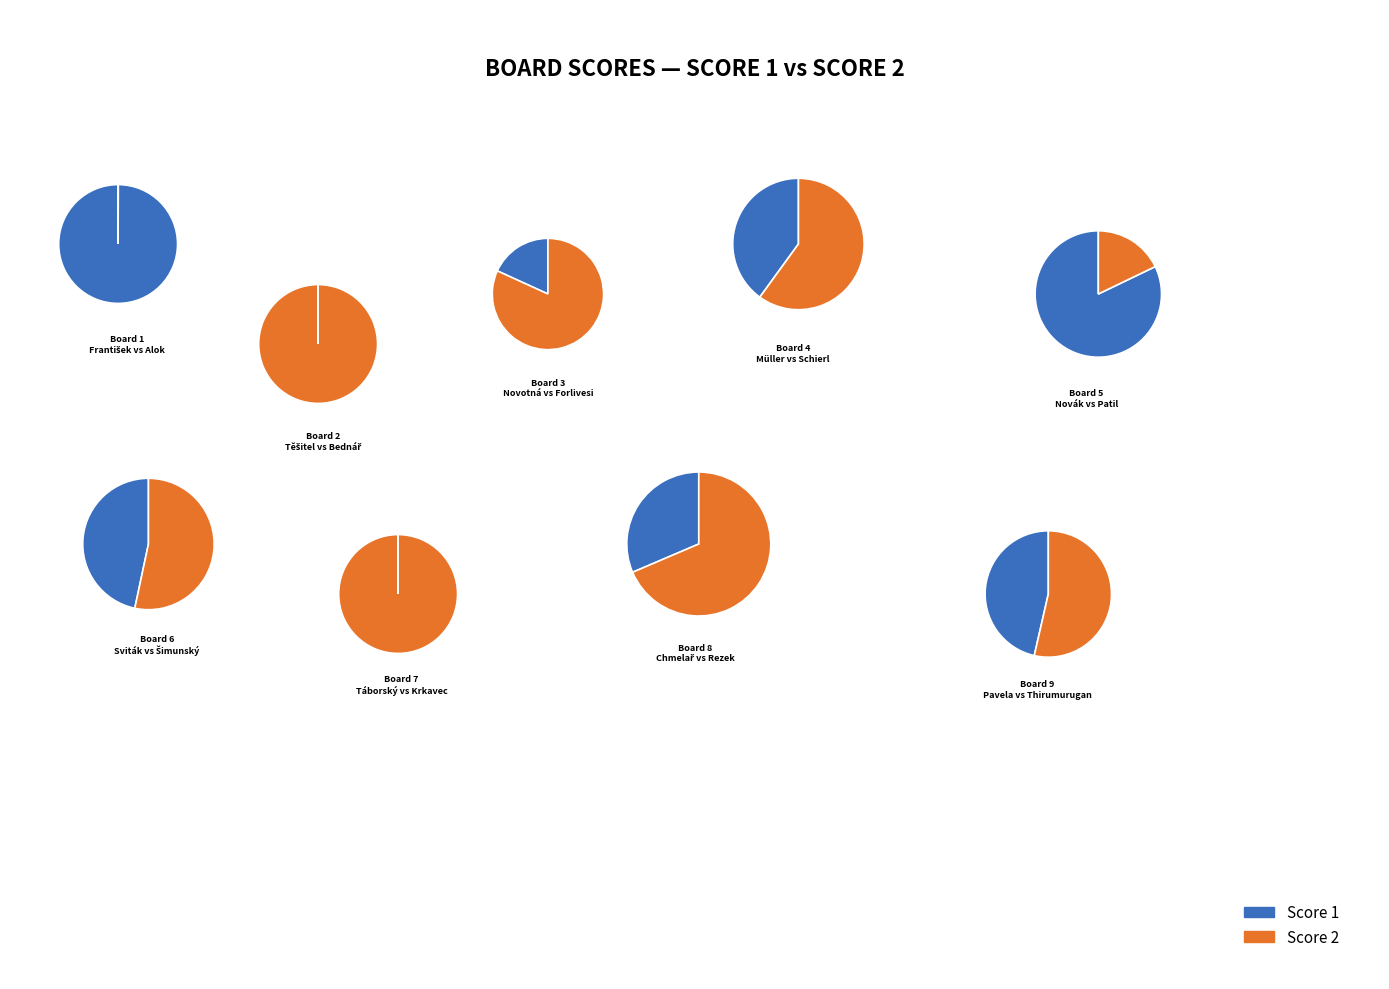

The Board 1 slice represents 0% of the pie. True or false?

True